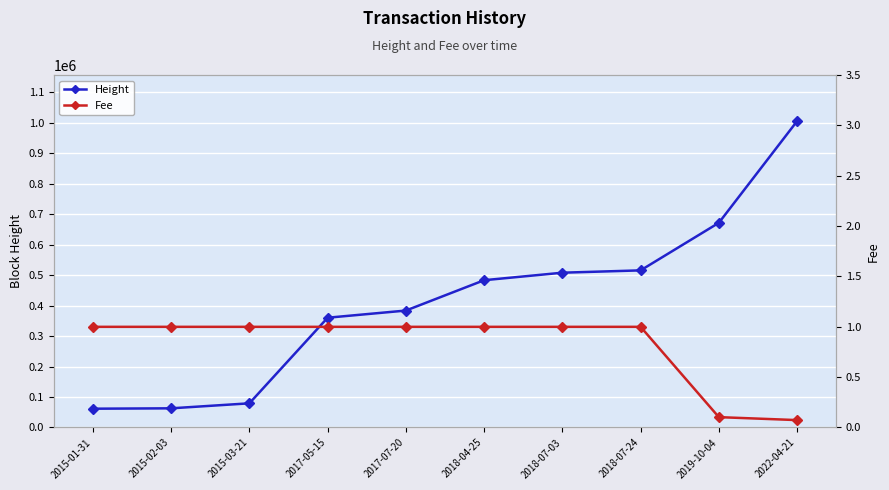

Which has a higher value, 2018-07-03 or 2015-01-31?

2018-07-03